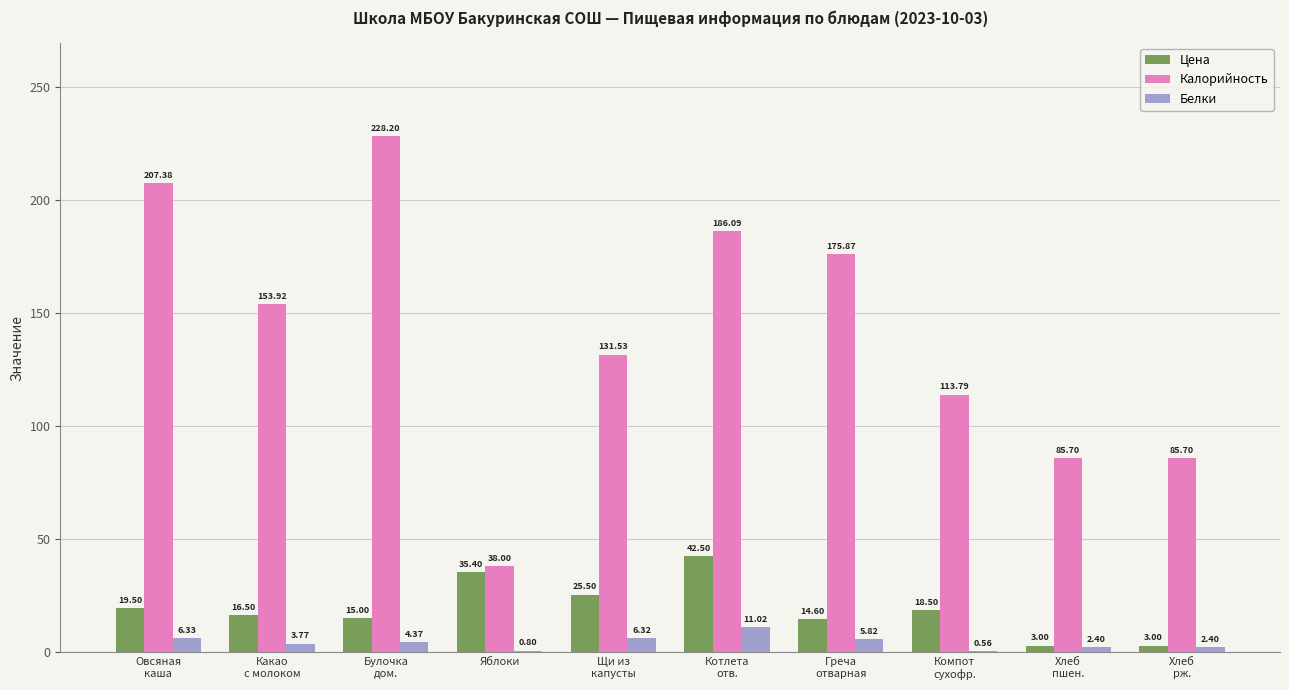

What is the sum of all Белки values?

43.8